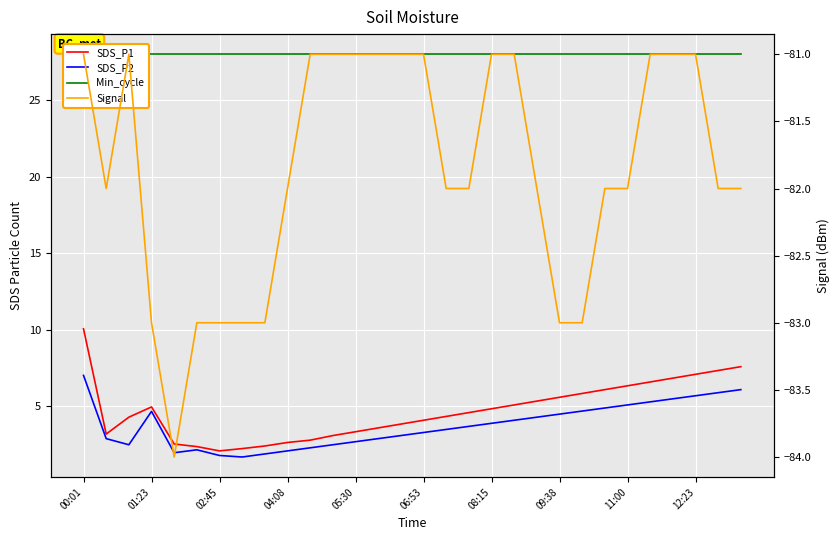

The value of SDS_P1 at 11:00 is 0.6. True or false?

False